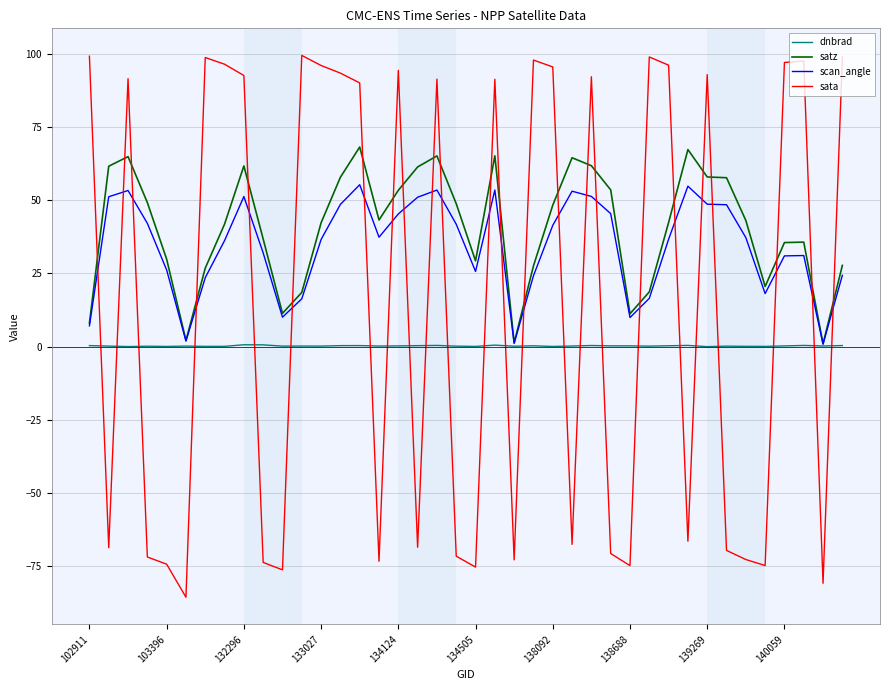

Is this an area chart (filled region under the line)?

No